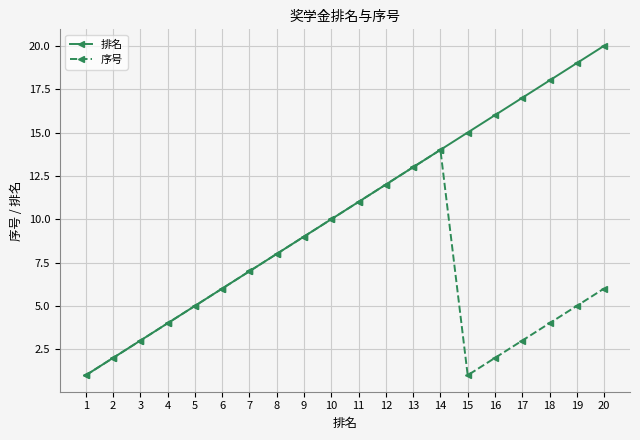

The value of 排名 at 5 is 2. True or false?

False